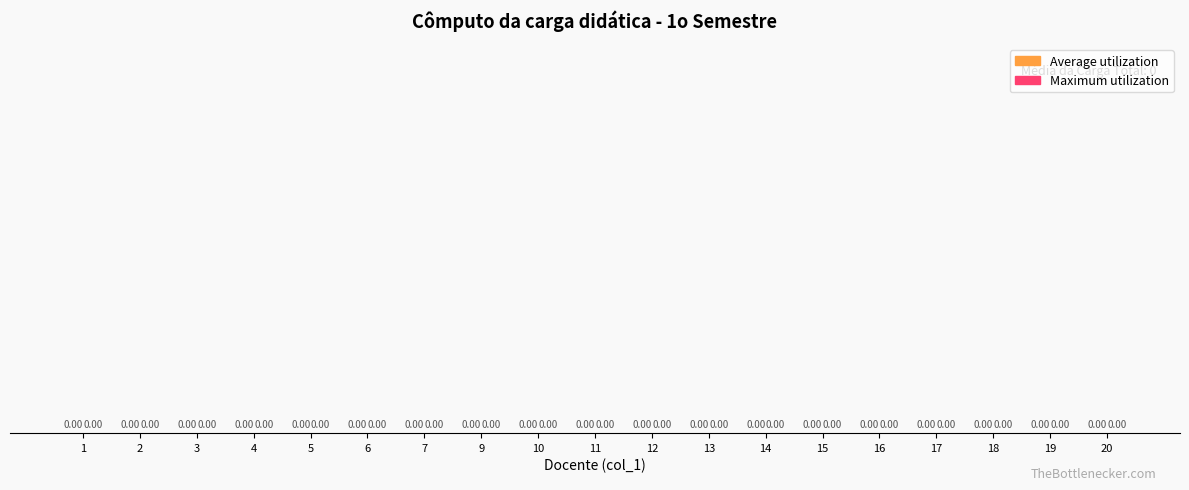

Are the bars grouped side by side (vs. stacked)?

Yes